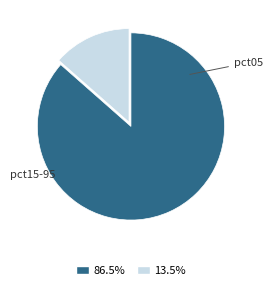

Is there a majority slice in this chart?

Yes